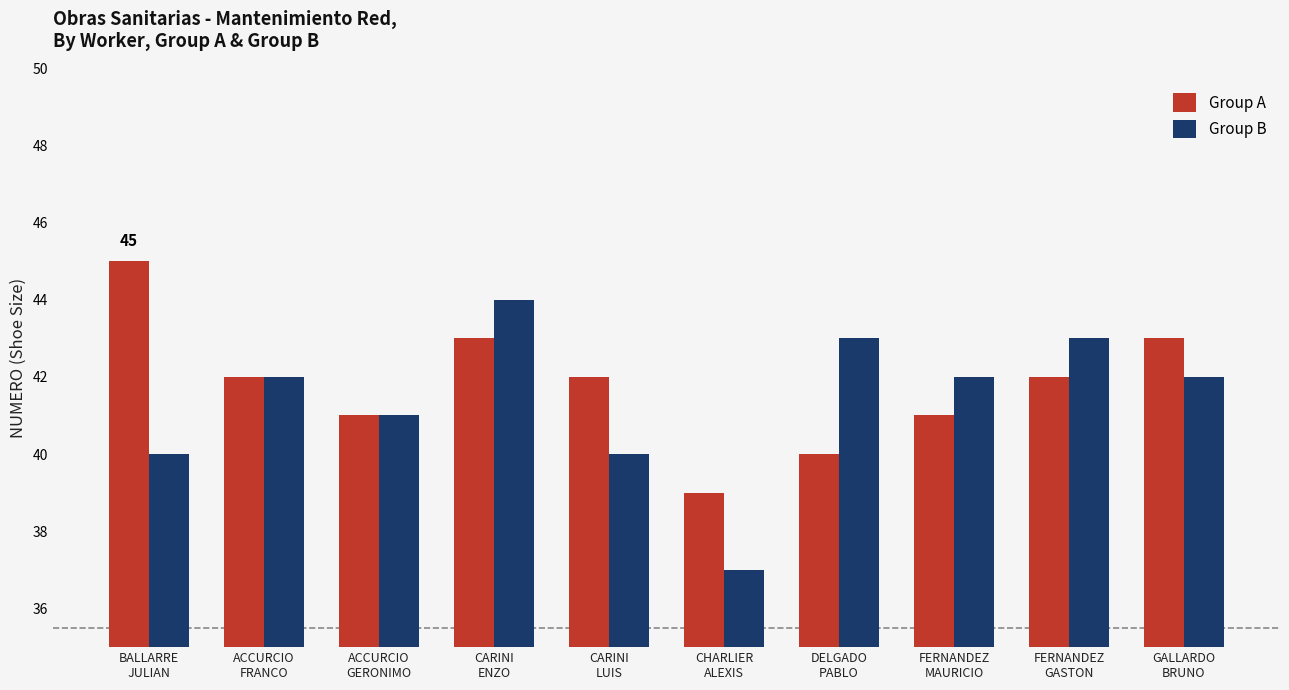

Which series changed the most between ACCURCIO
FRANCO and FERNANDEZ
GASTON?

Group B